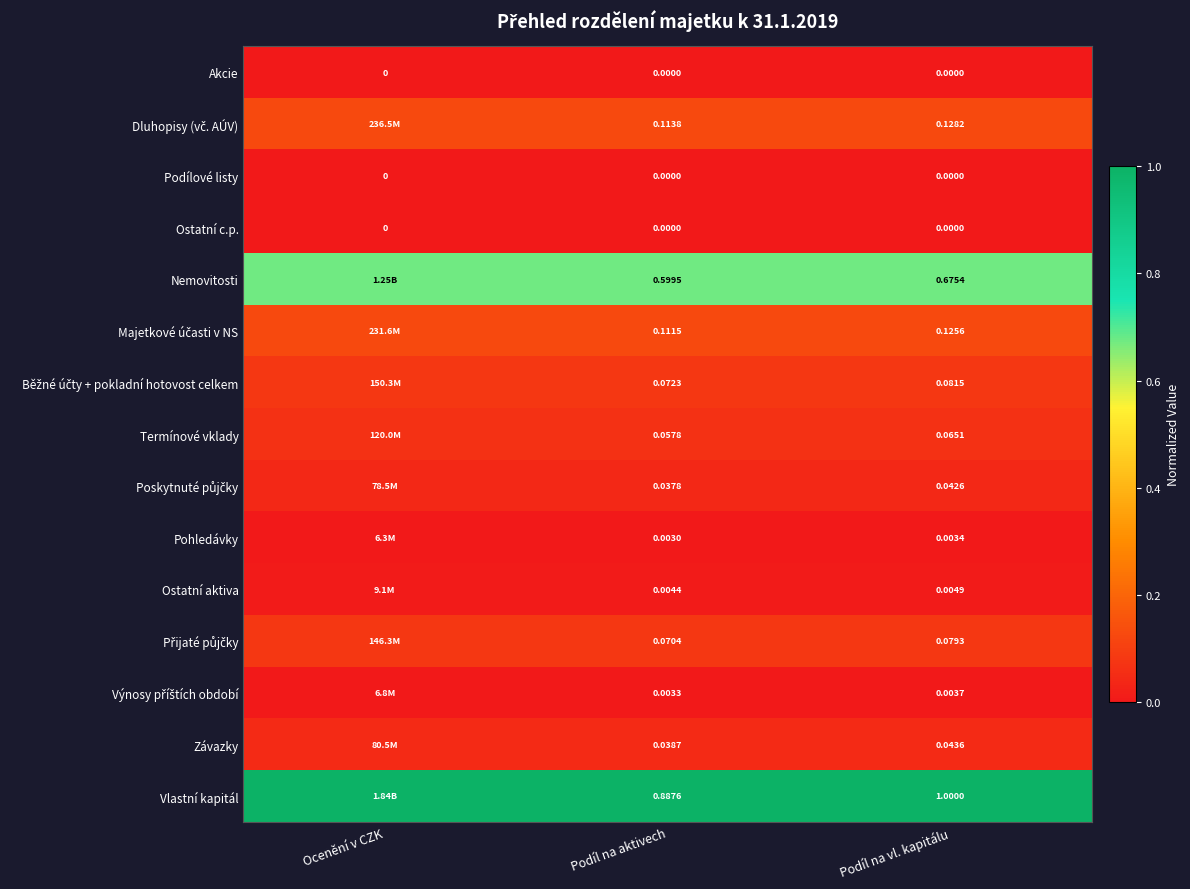

Between Podíl na aktivech and Podíl na vl. kapitálu, which series saw the biggest shift?

Vlastní kapitál